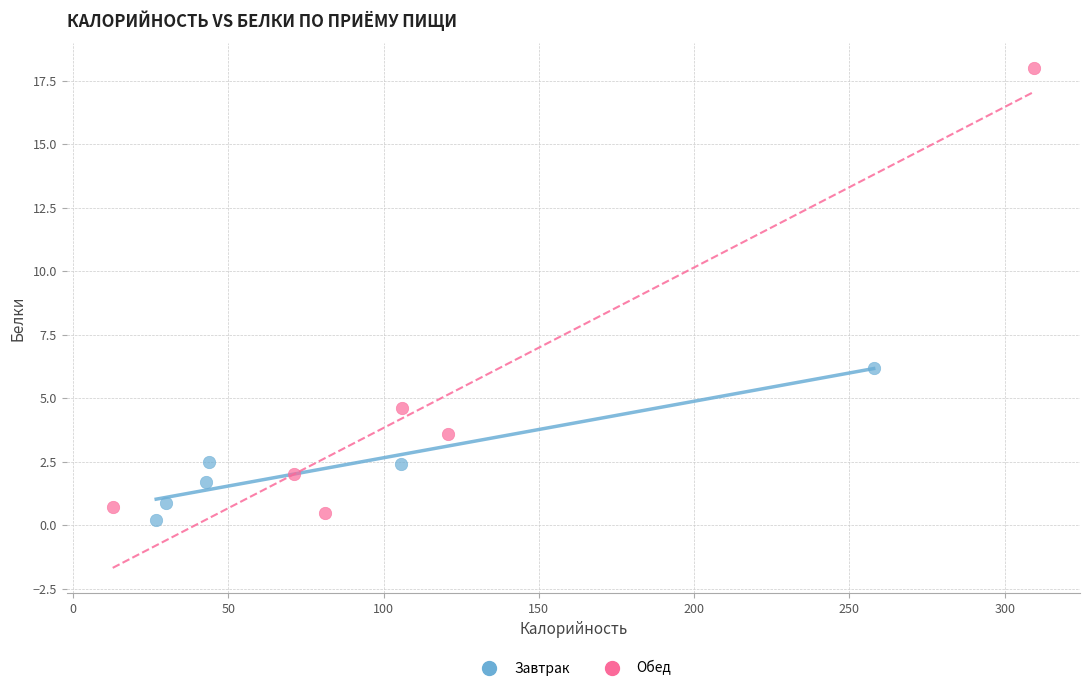

Which series has the largest Y range (max minus min)?

Обед